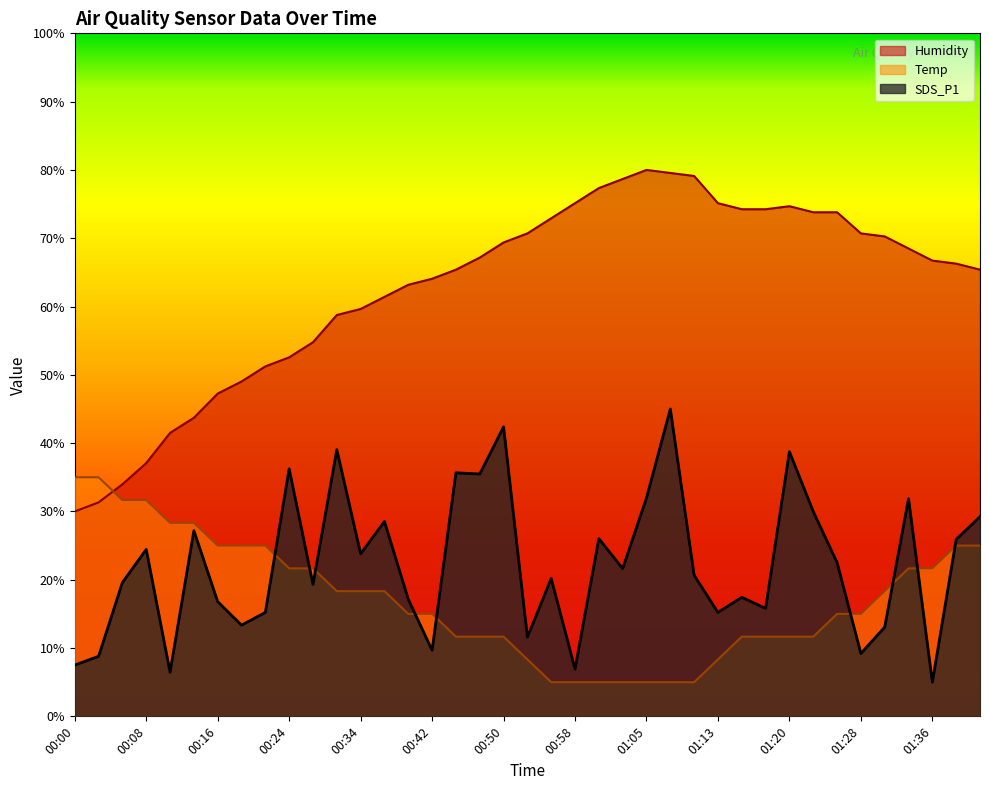

Which category has the highest value in the Temp series?

00:00